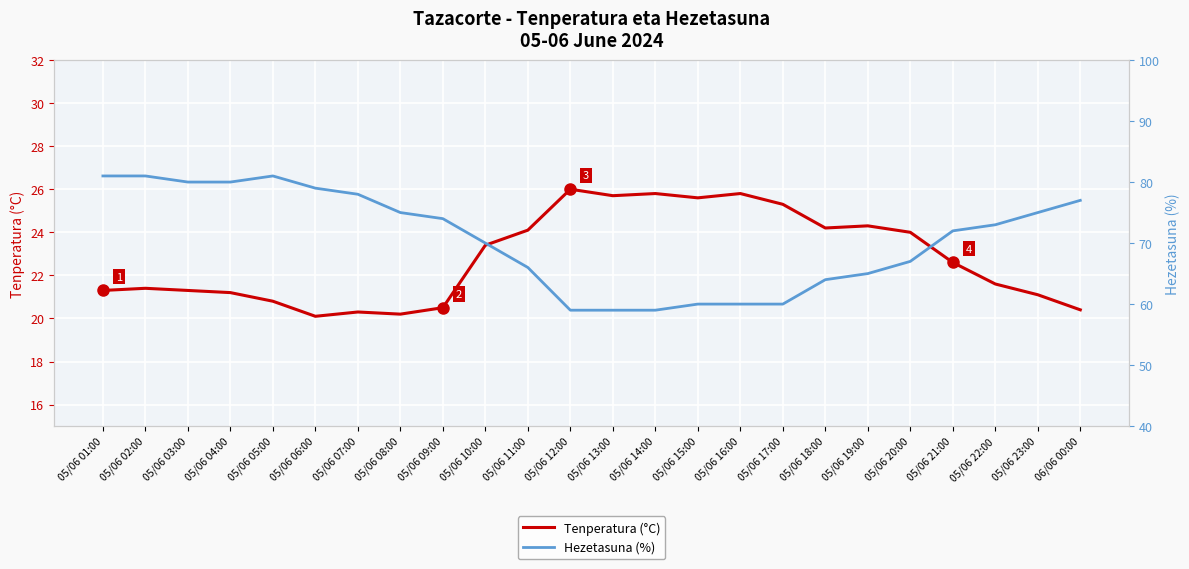

What is the difference between the highest and lowest values at 05/06 02:00?

59.6